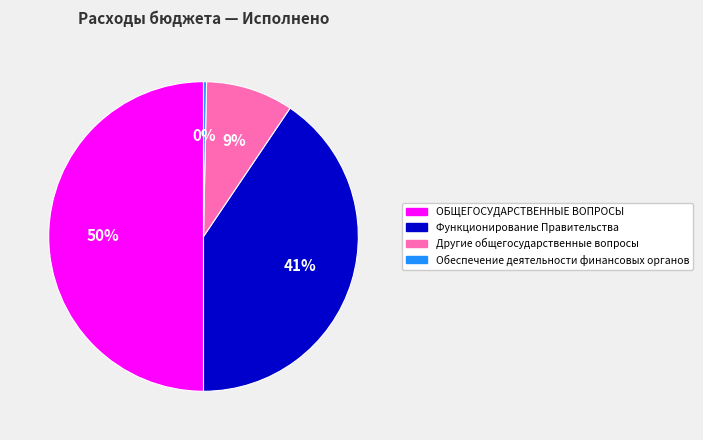

To the nearest percent, what is the average slice percentage?

25%